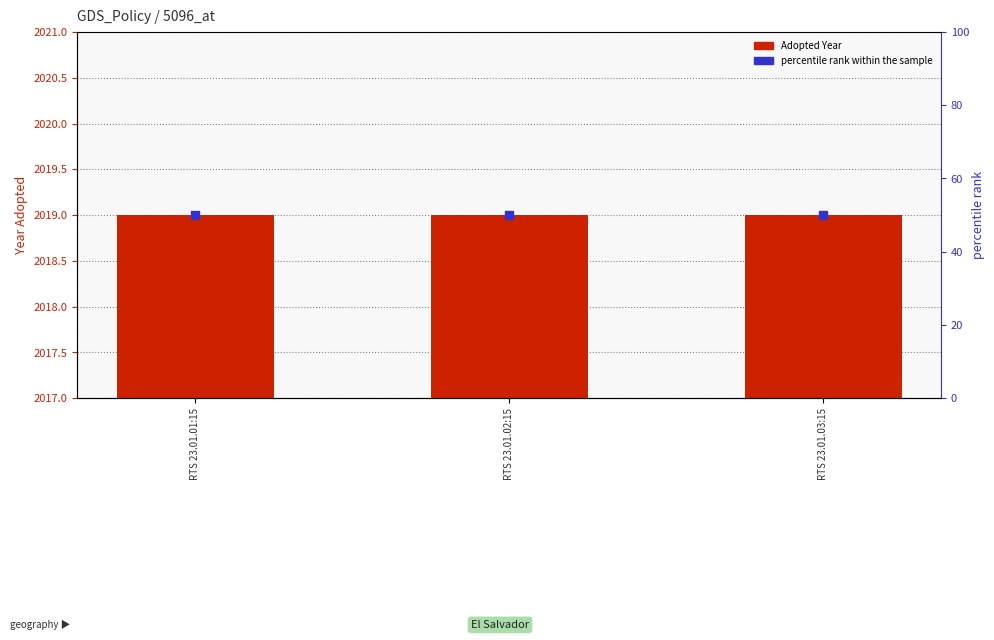

At how many categories does at least one series exceed 1160?

3